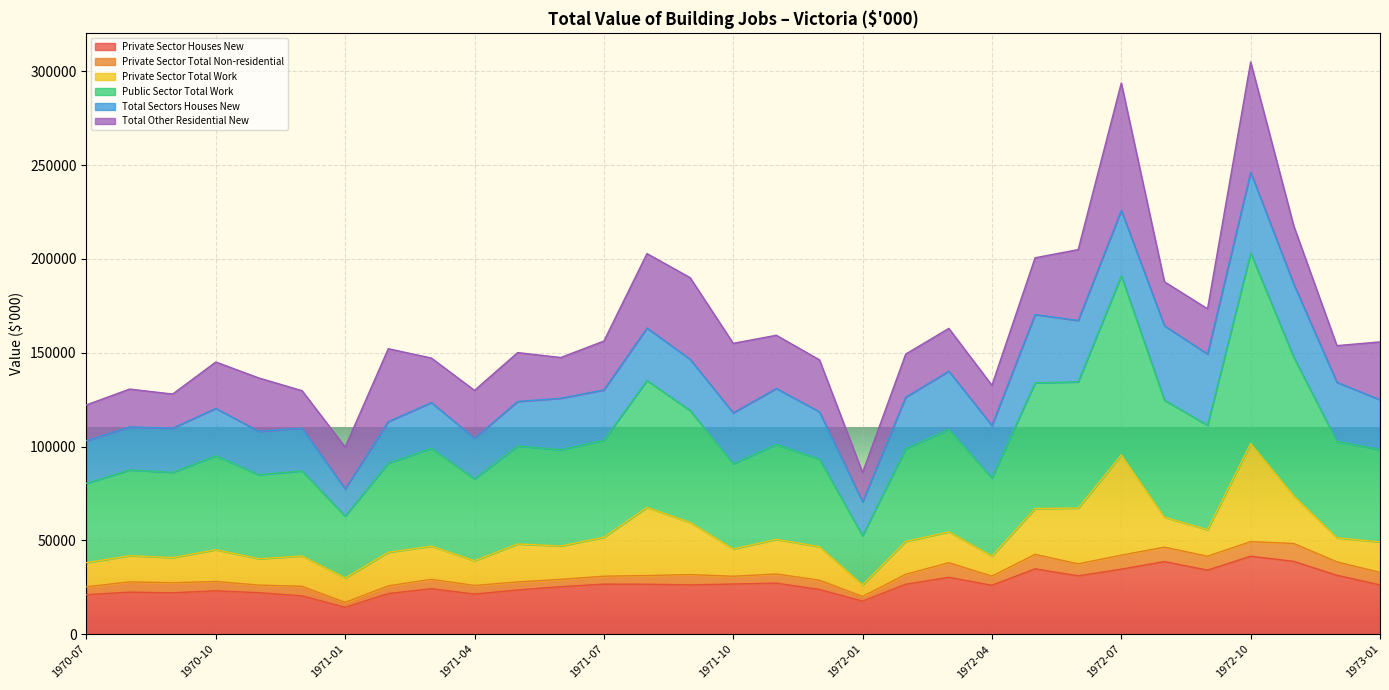

At which label is Private Sector Houses New closest to 27956?

1971-11